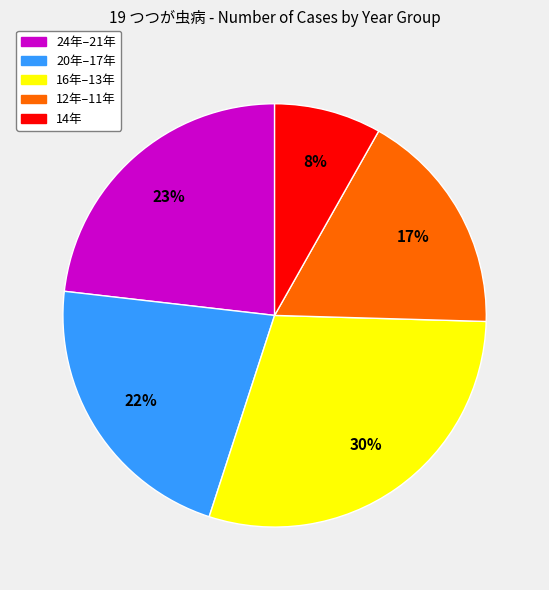

Does any single category account for the majority?

No